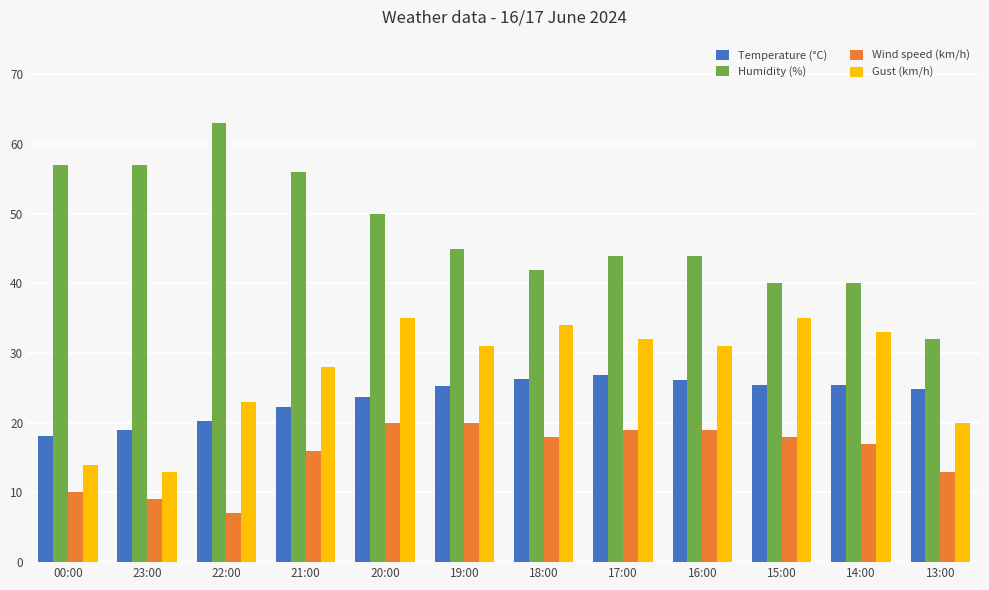

The Wind speed (km/h) series shows 19.0 at 16:00. True or false?

True